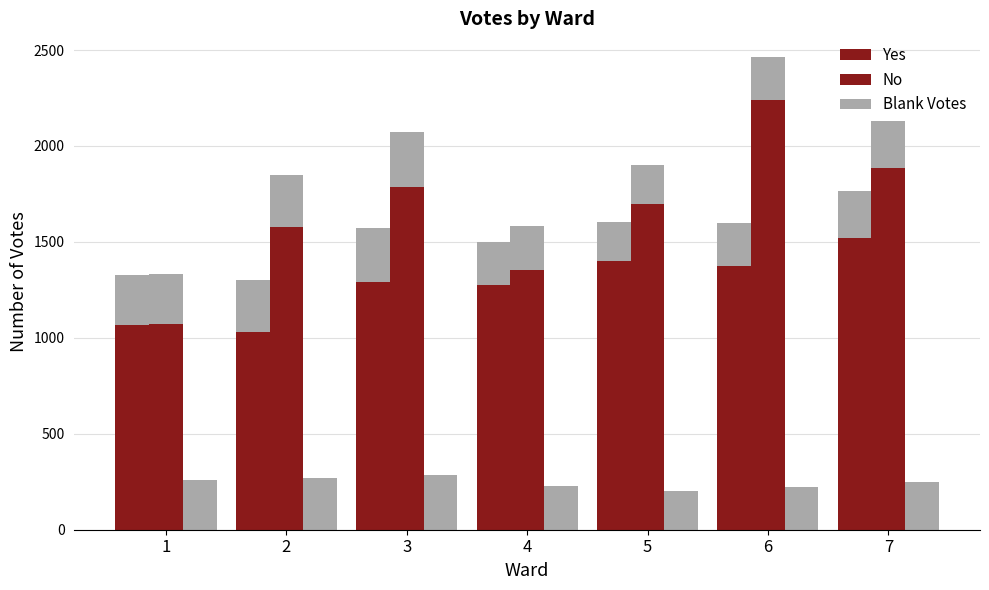

The value of Yes at 5 is 466. True or false?

False